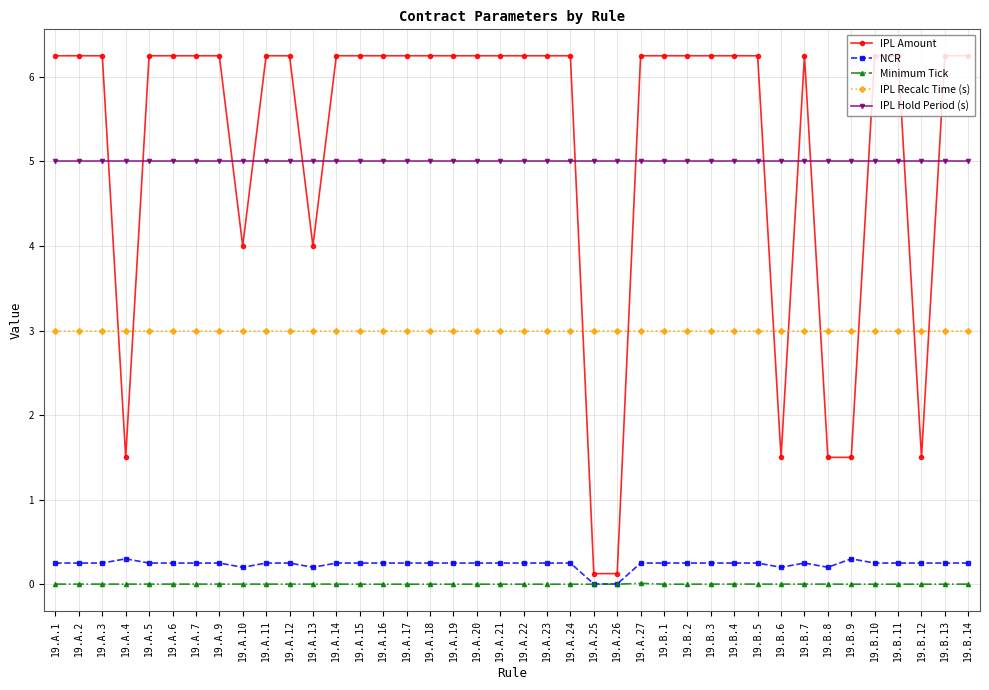

List the series in order of their peak value, highest first.

IPL Amount, IPL Hold Period (s), IPL Recalc Time (s), NCR, Minimum Tick